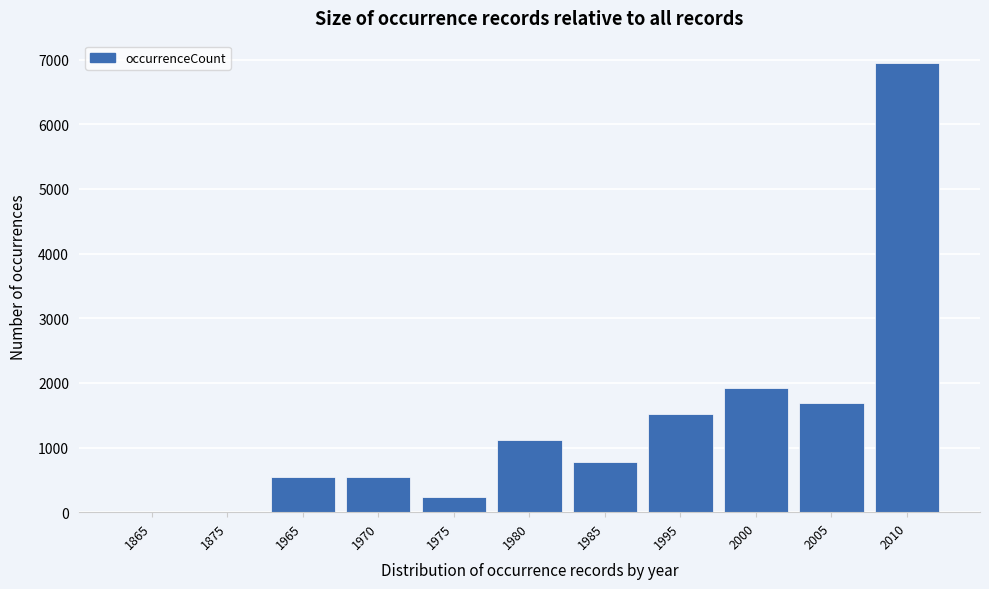

What is the sum of all values?

15280